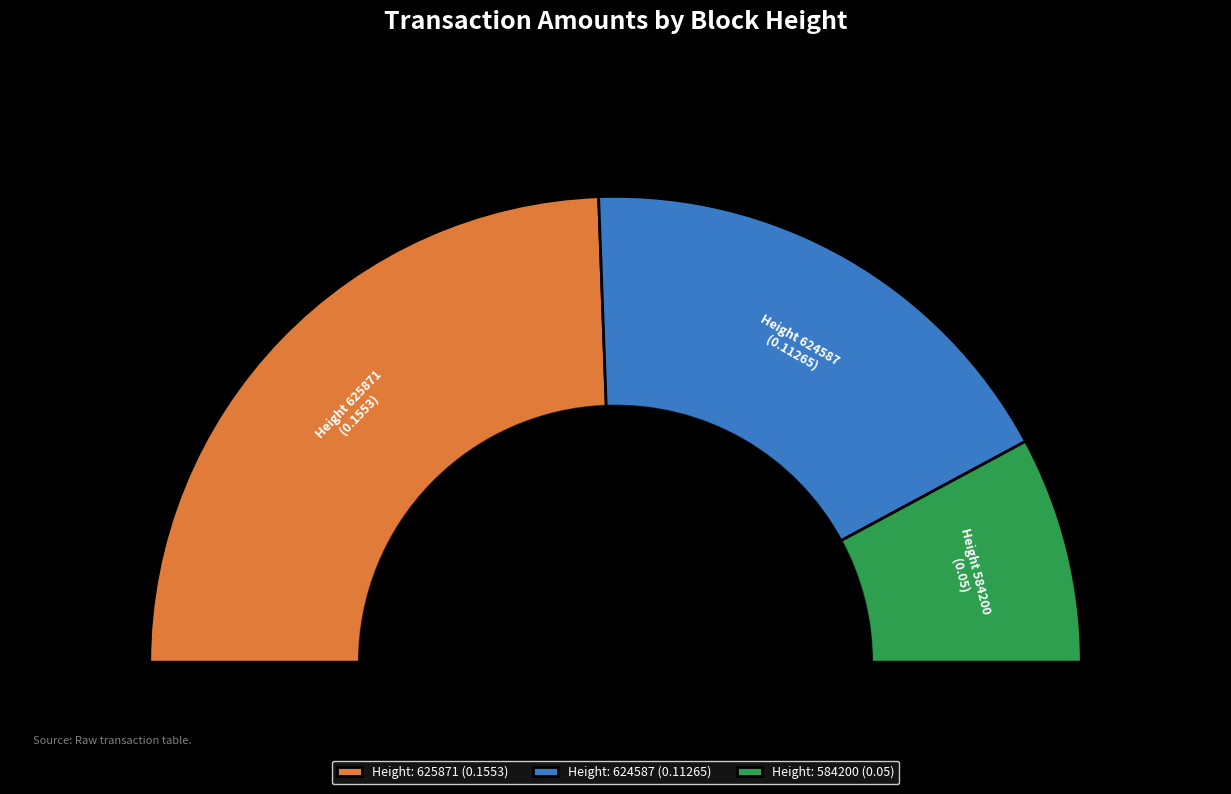

Which slice is the largest?

625871